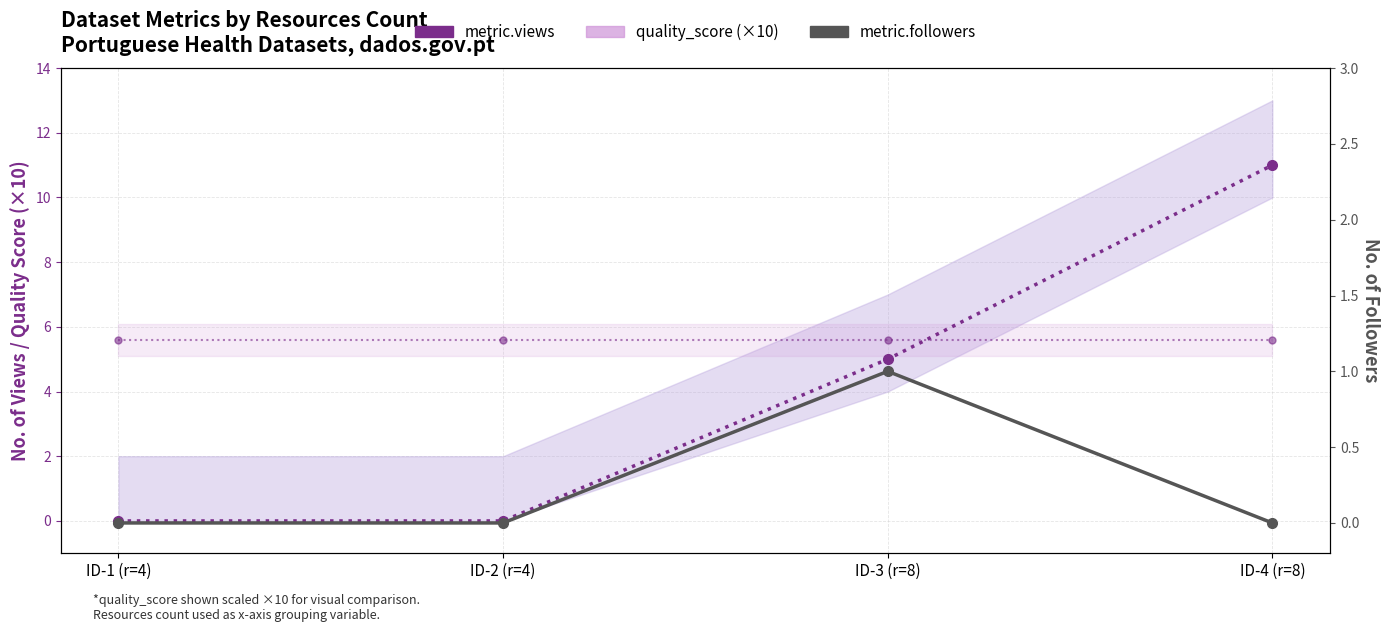

Which series has the widest spread of values?

metric.views